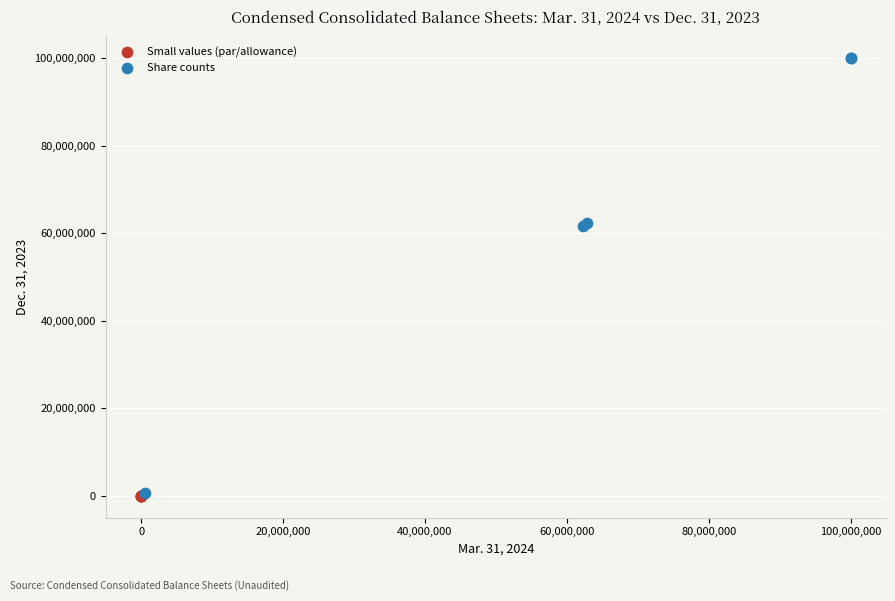

What are all the series names shown in the legend?

Small values (par/allowance), Share counts